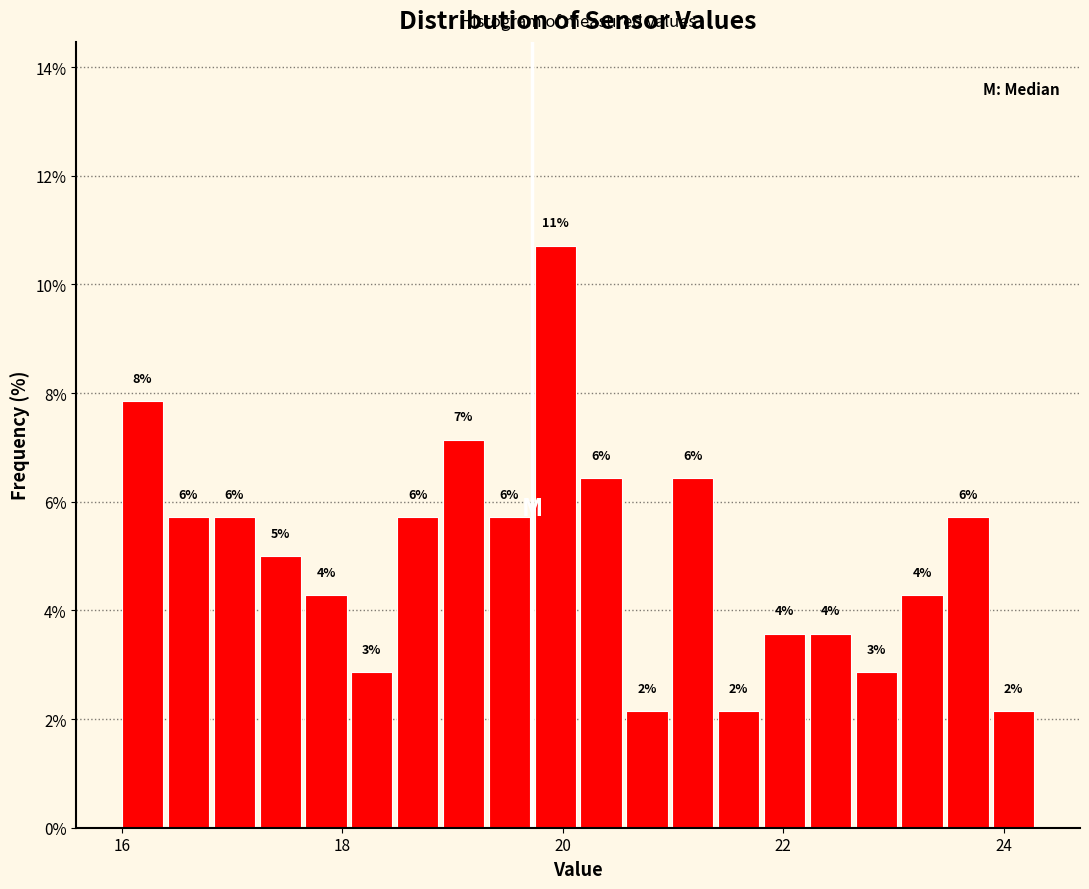

Read against the x-axis, roughly where is the centre of the tallest bar?

20.0